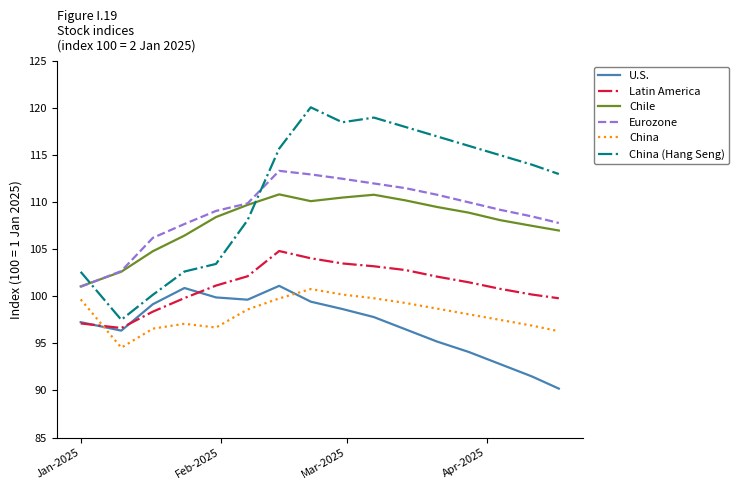

Which series has the largest total across all categories?

China (Hang Seng)